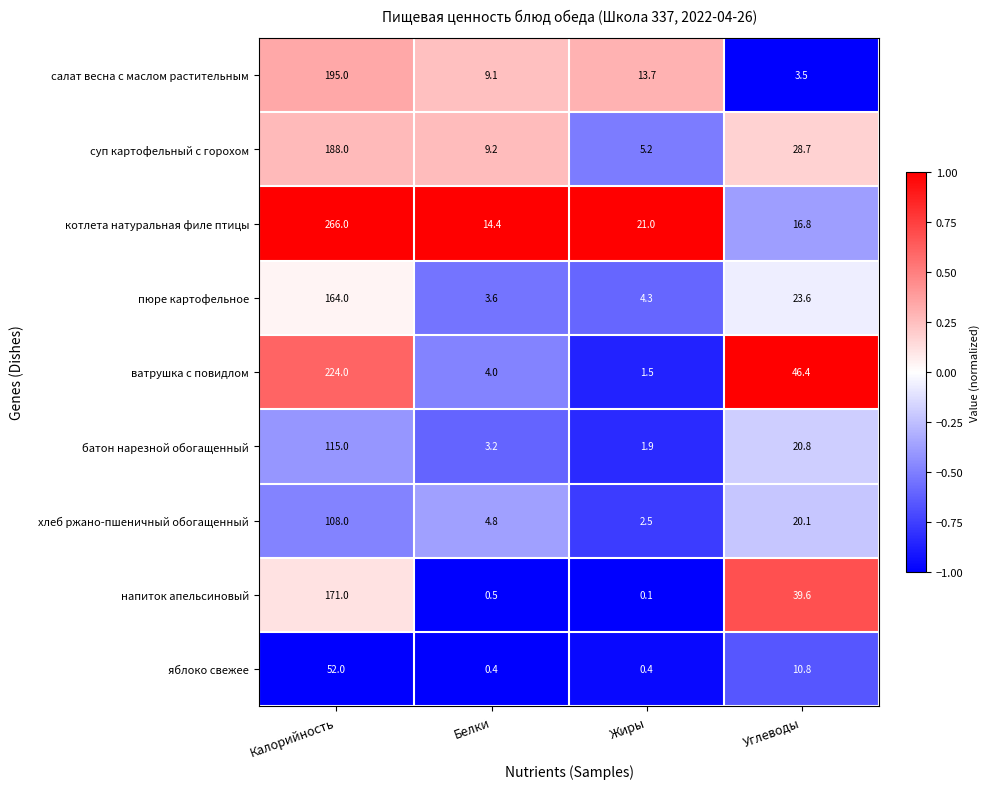

What is the sum of all хлеб ржано-пшеничный обогащенный values?

135.4